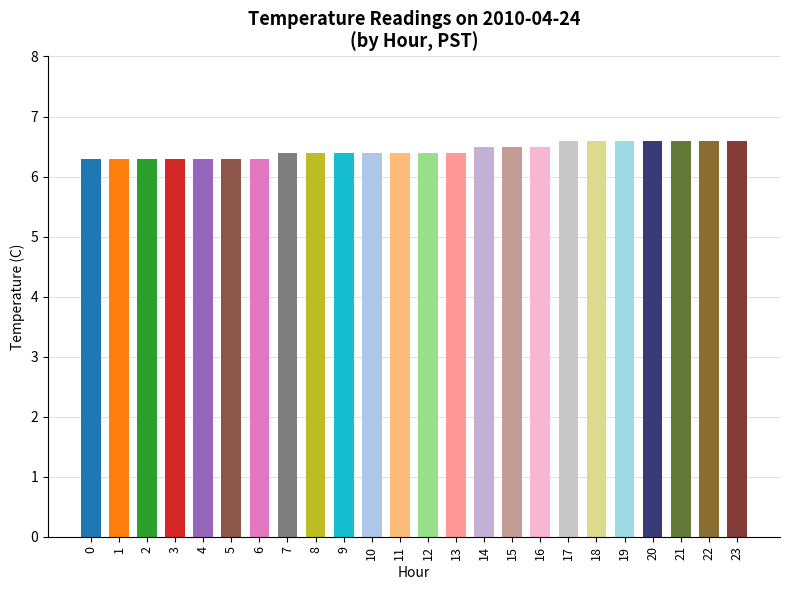

Reading right to left, extract all data points from this chart.

23=6.6	22=6.6	21=6.6	20=6.6	19=6.6	18=6.6	17=6.6	16=6.5	15=6.5	14=6.5	13=6.4	12=6.4	11=6.4	10=6.4	9=6.4	8=6.4	7=6.4	6=6.3	5=6.3	4=6.3	3=6.3	2=6.3	1=6.3	0=6.3